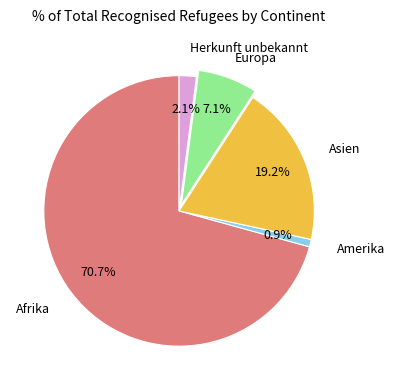

Is there a majority slice in this chart?

Yes